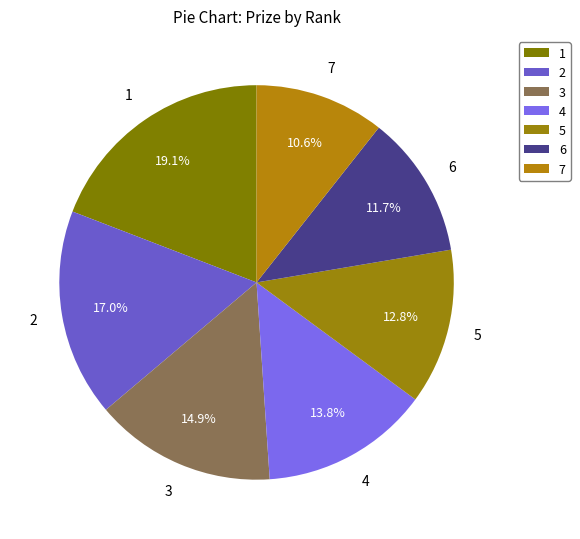

To the nearest percent, what is the combined percentage of 2 and 4?

31%